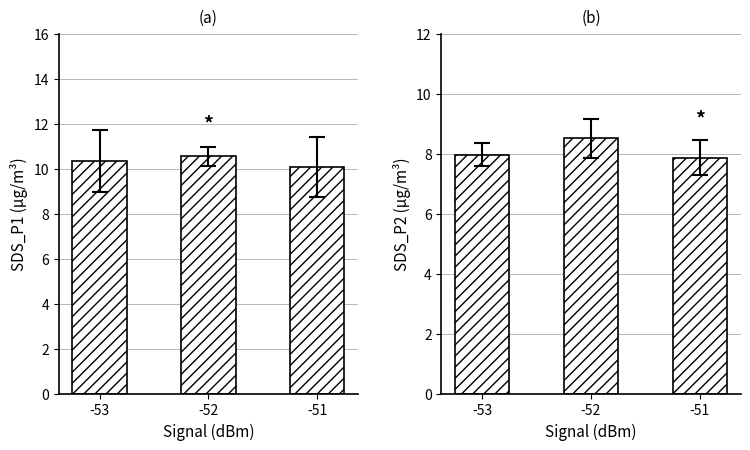

Reading left to right, transcribe all the data shown in this chart.

SDS_P1: -53=10.4	-52=10.5	-51=10.0
SDS_P2: -53=8.0	-52=8.5	-51=7.9